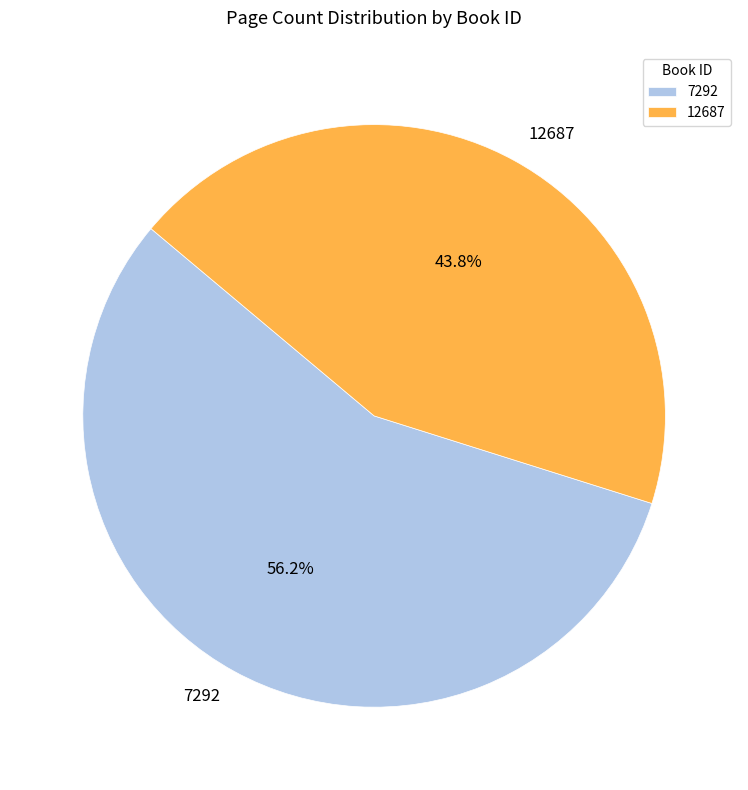

What is the smallest slice in the pie chart?

12687